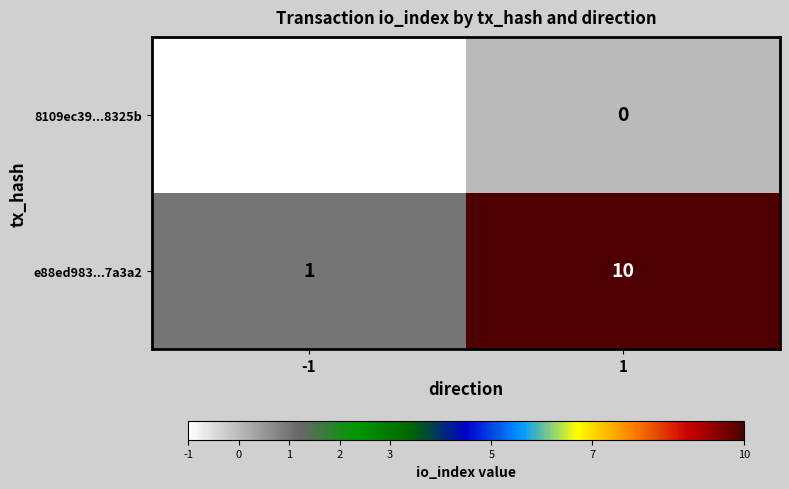

What is the difference between the e88ed983...7a3a2 values at -1 and 1?

9